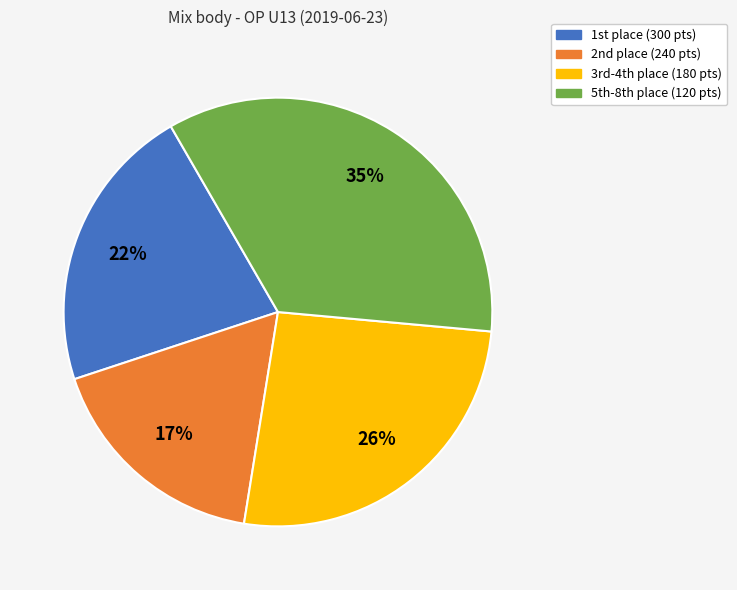

Does any single category account for the majority?

No